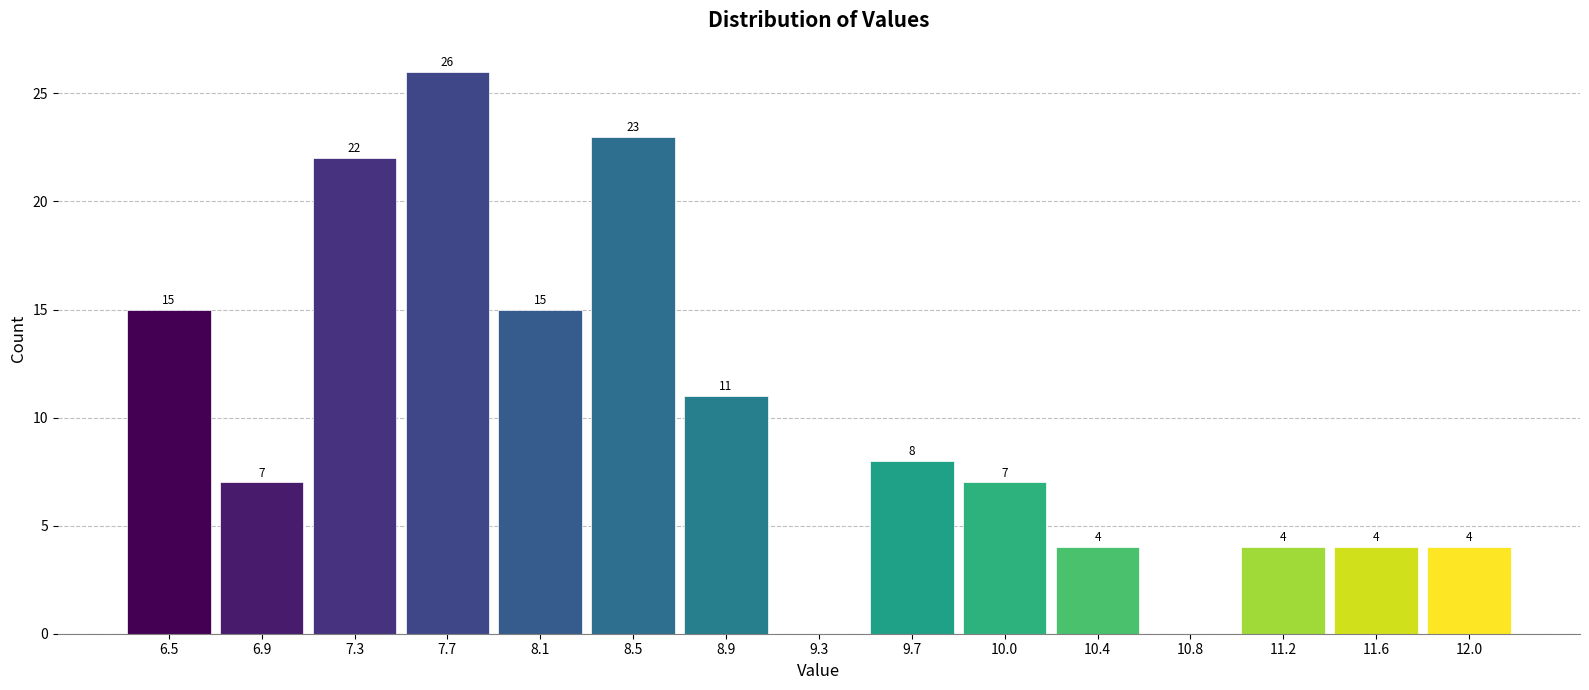

Over which range of the x-axis is the bar tallest?

7.45 to 7.85